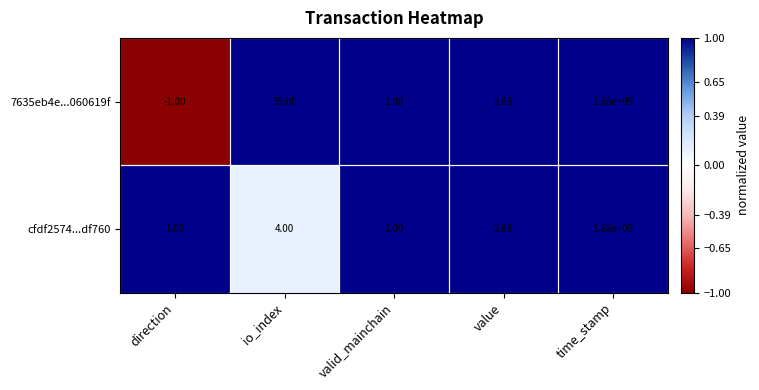

Is the value of cfdf2574...df760 at direction greater than the value of 7635eb4e...060619f at time_stamp?

No